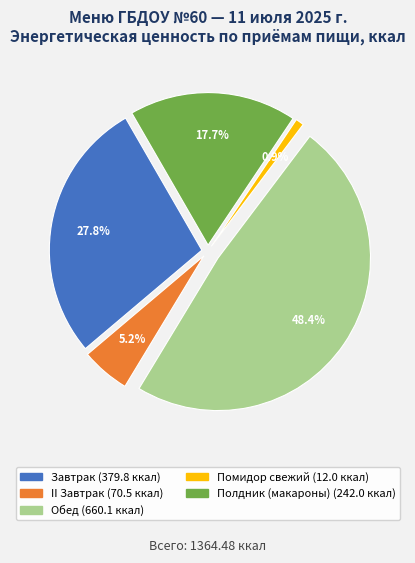

Combined, what portion of the pie is Полдник (макароны) and Помидор свежий?

18.6%